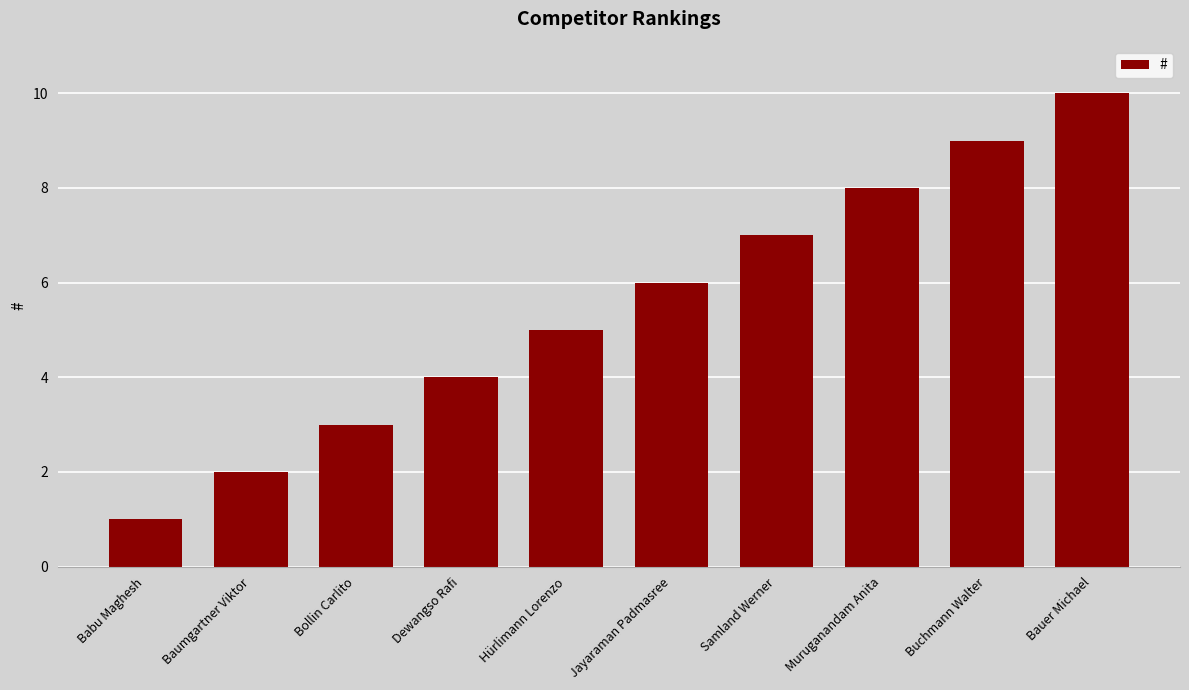

Rank the categories by value from highest to lowest.

Bauer Michael, Buchmann Walter, Muruganandam Anita, Samland Werner, Jayaraman Padmasree, Hürlimann Lorenzo, Dewangso Rafi, Bollin Carlito, Baumgartner Viktor, Babu Maghesh